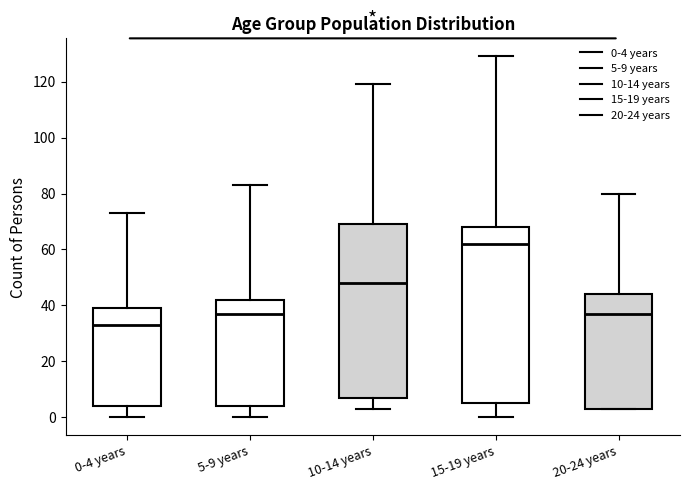

Reading left to right, read every box against the y-axis: the position of its median line, the range the box covers, and the ends of its whiskers. The values are not printed on the chart, so give them approximately, as read against the axis.

0-4 years: median 34, box 4 to 40, whiskers 0 to 74
5-9 years: median 38, box 4 to 42, whiskers 0 to 84
10-14 years: median 48, box 8 to 70, whiskers 4 to 120
15-19 years: median 62, box 6 to 68, whiskers 0 to 130
20-24 years: median 38, box 4 to 44, whiskers 4 to 80